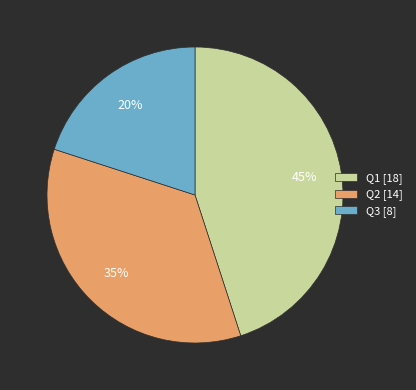

Does any single category account for the majority?

No